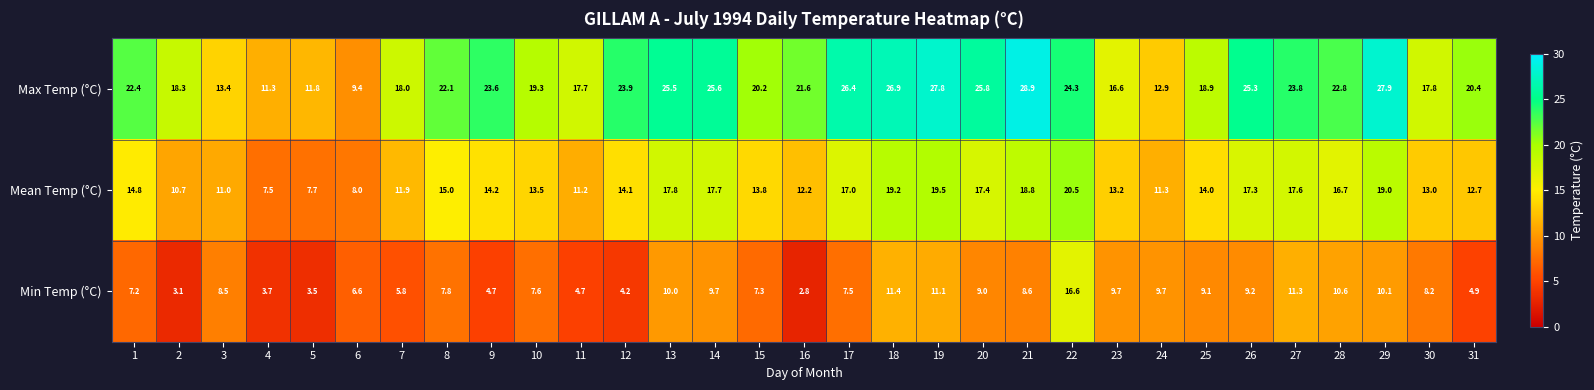

Which series has the largest total across all categories?

Max Temp (°C)